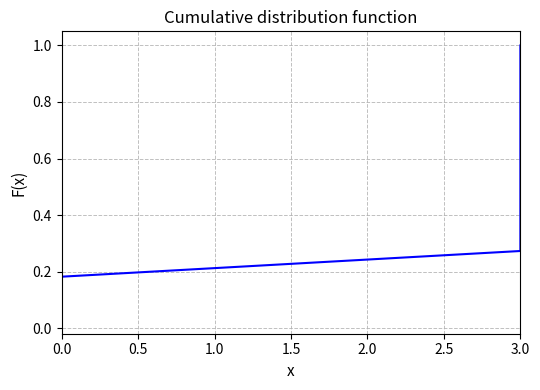

How many lines are shown in the chart?

1